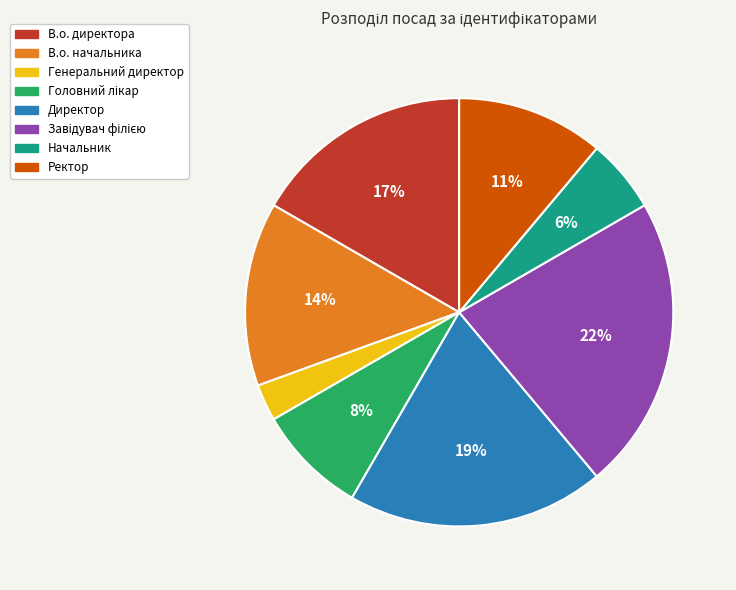

True or false: В.о. начальника accounts for 14% of the total.

True